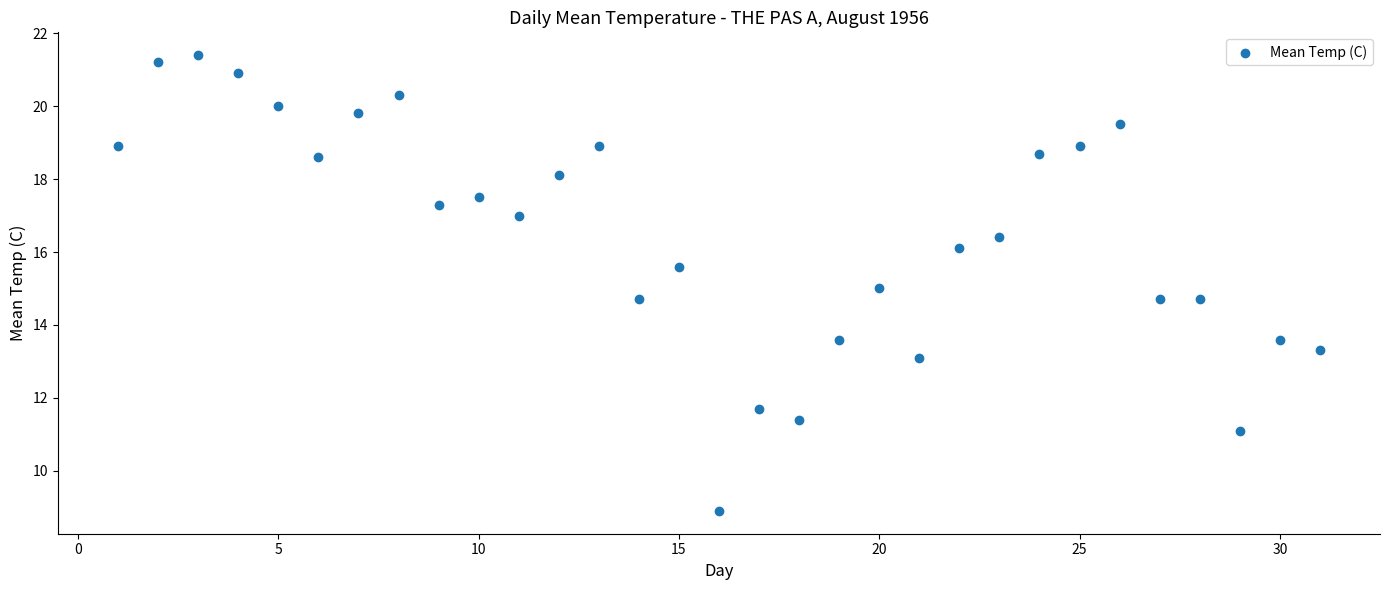

What is the range of X values (max minus min)?

30.0